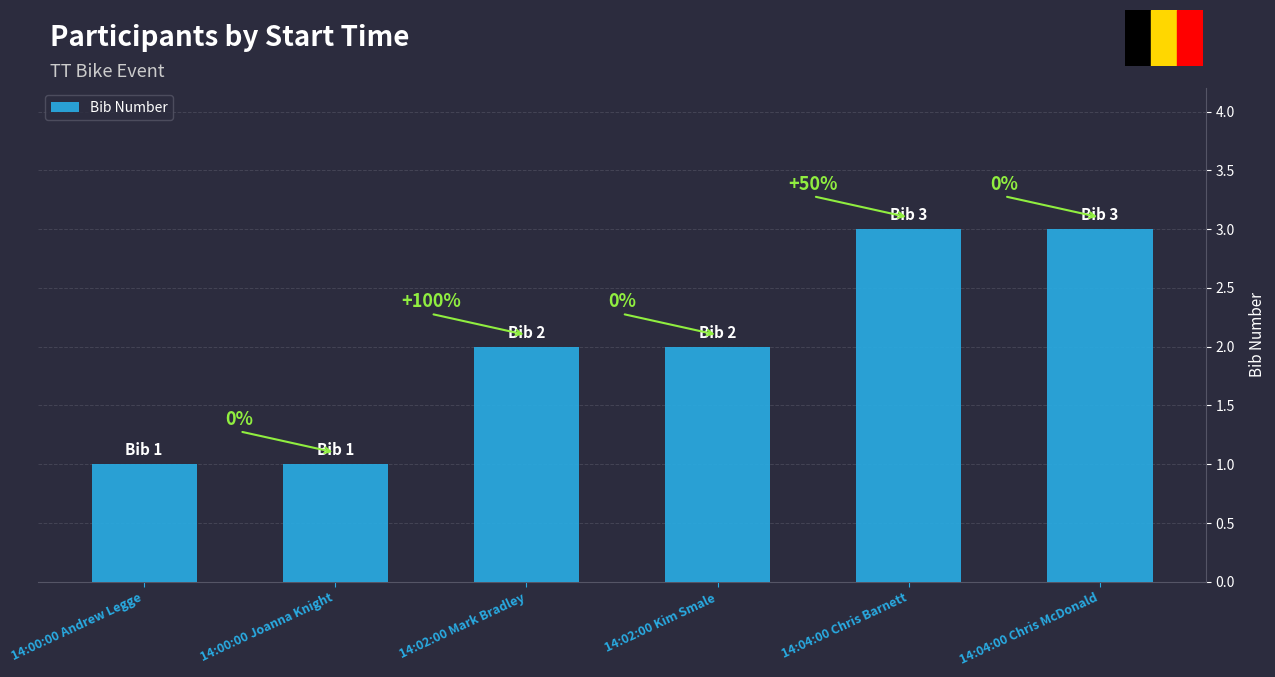

Does the chart contain any negative values?

No